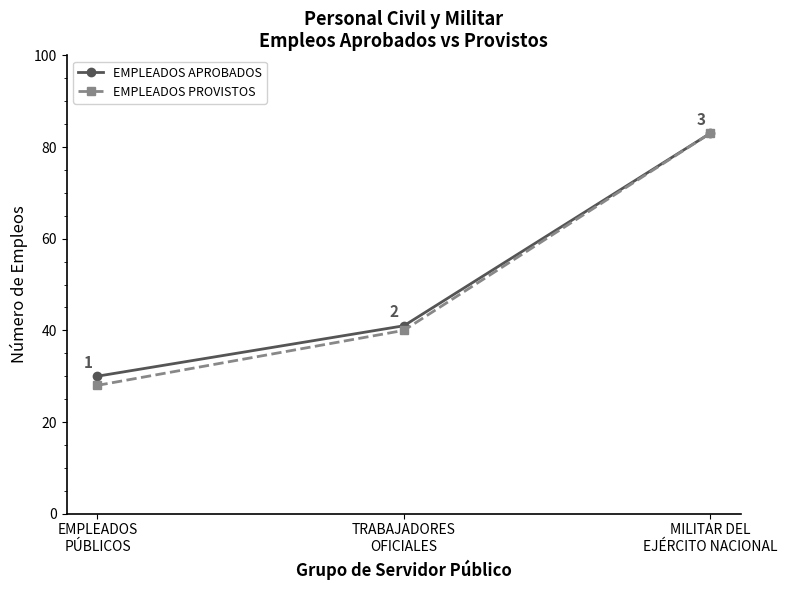

True or false: EMPLEADOS PROVISTOS has a value of 43 at MILITAR DEL
EJÉRCITO NACIONAL.

False